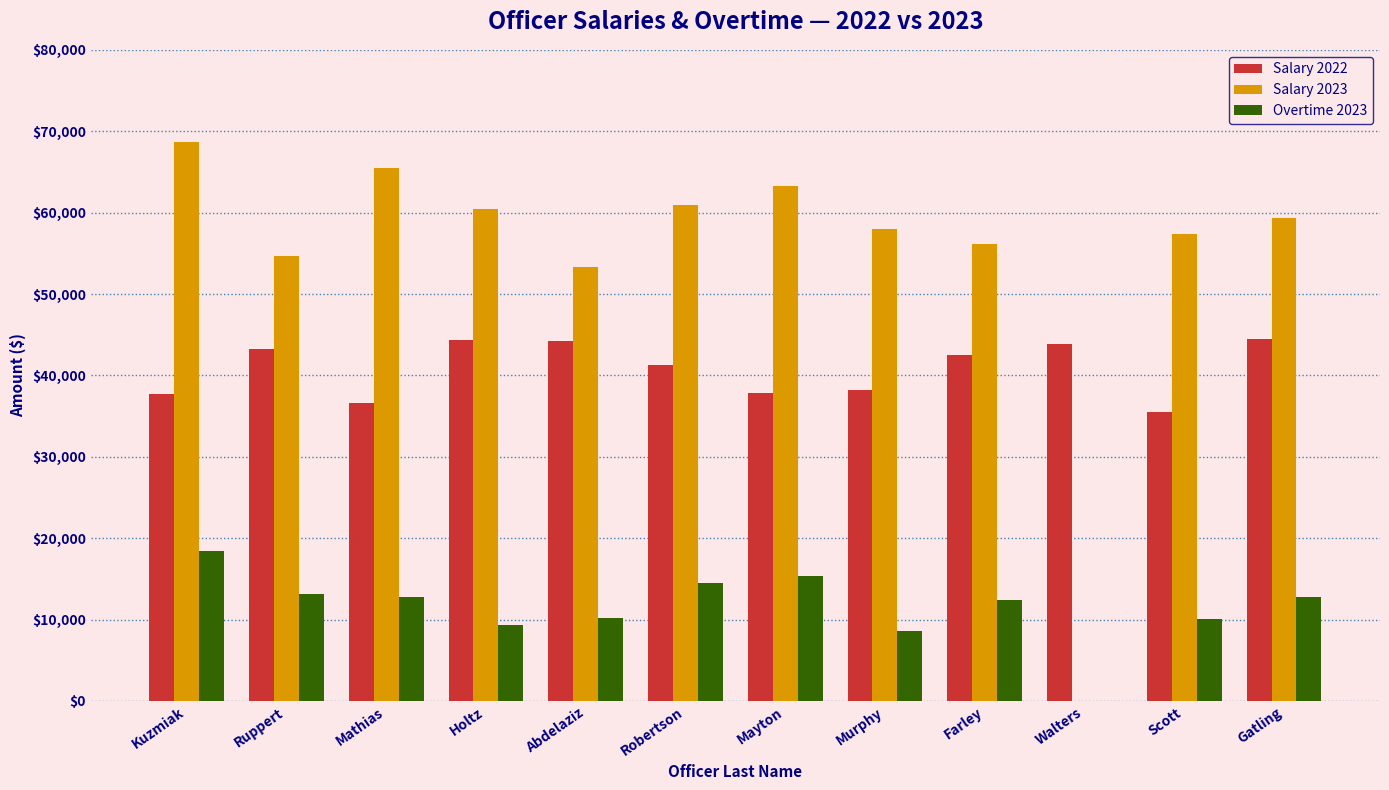

What is the greatest value displayed?

68619.6